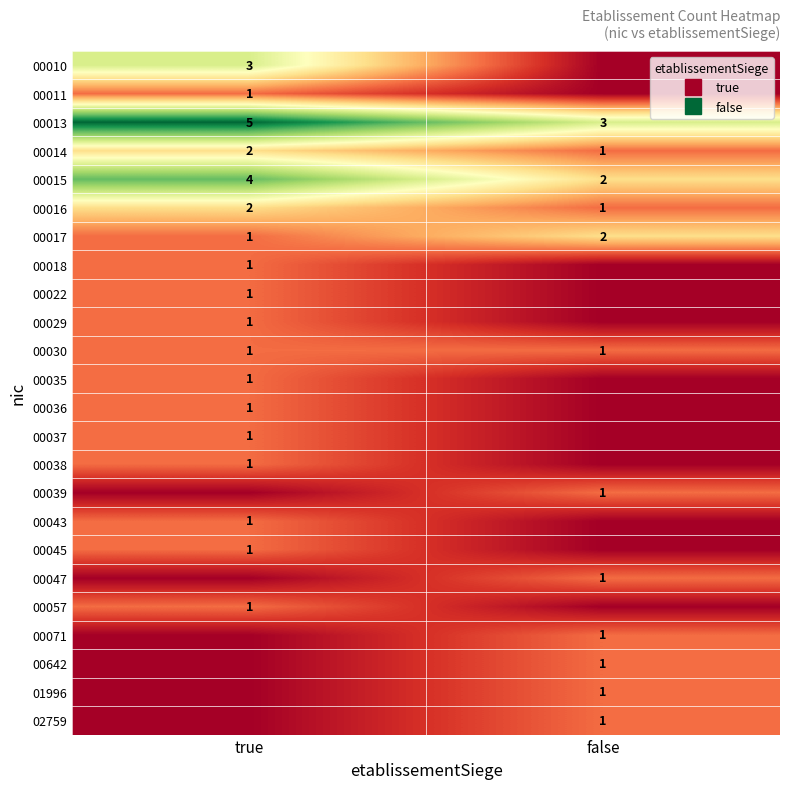

The value of 02759 at true is 0. True or false?

True